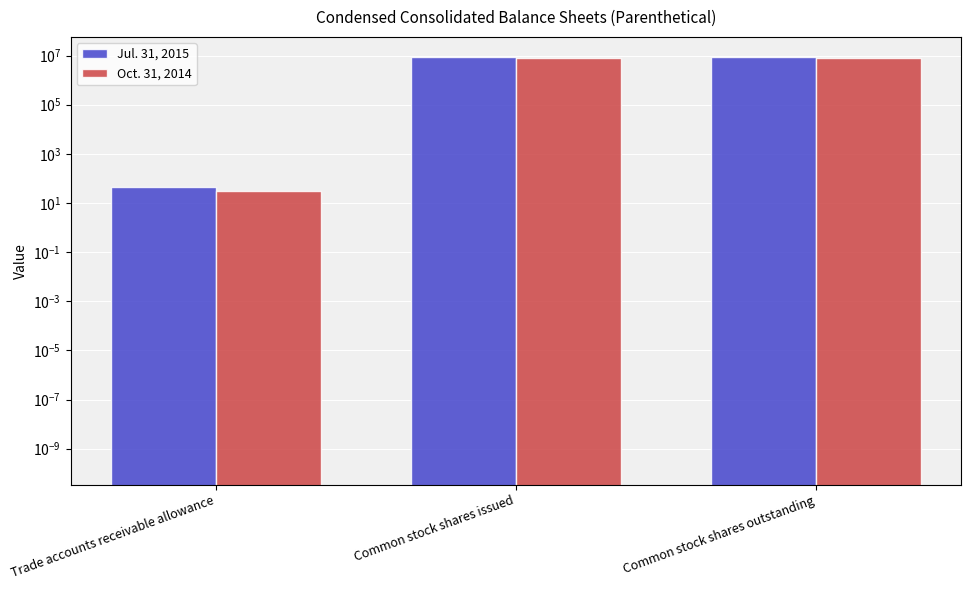

The value of Jul. 31, 2015 at Common stock shares issued is 14987958. True or false?

False